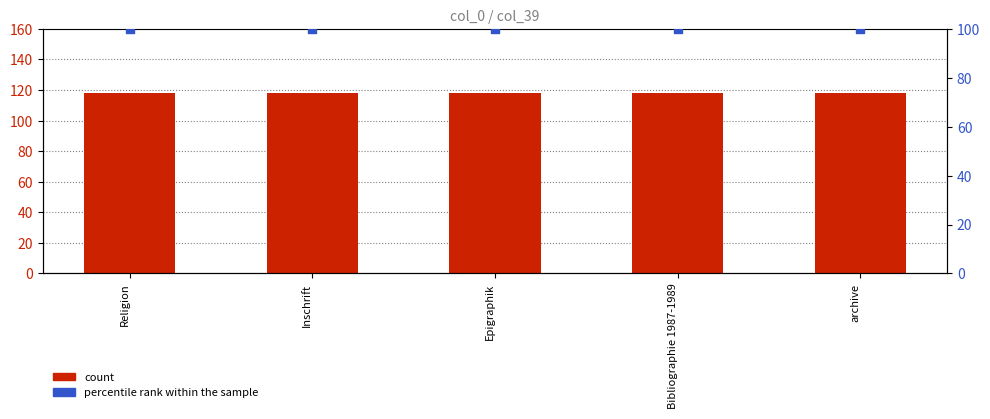

What are all the series names shown in the legend?

count, percentile rank within the sample